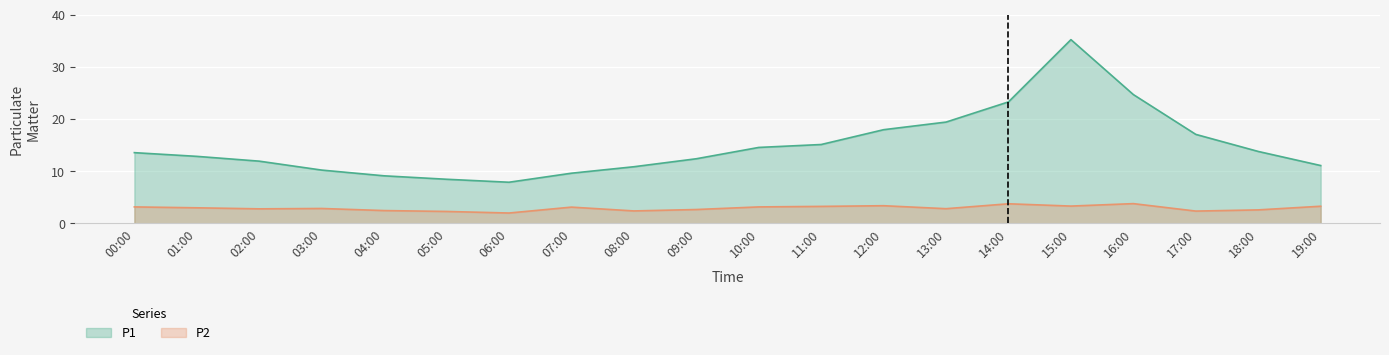

What is the total value across all series at 14:00?

27.1